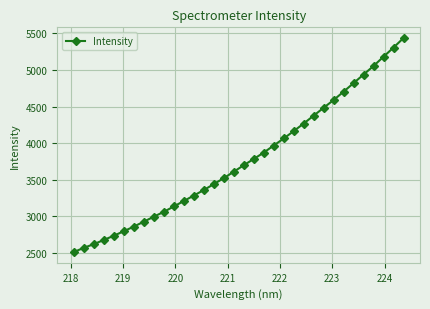

What is the minimum value shown in the chart?

2509.9